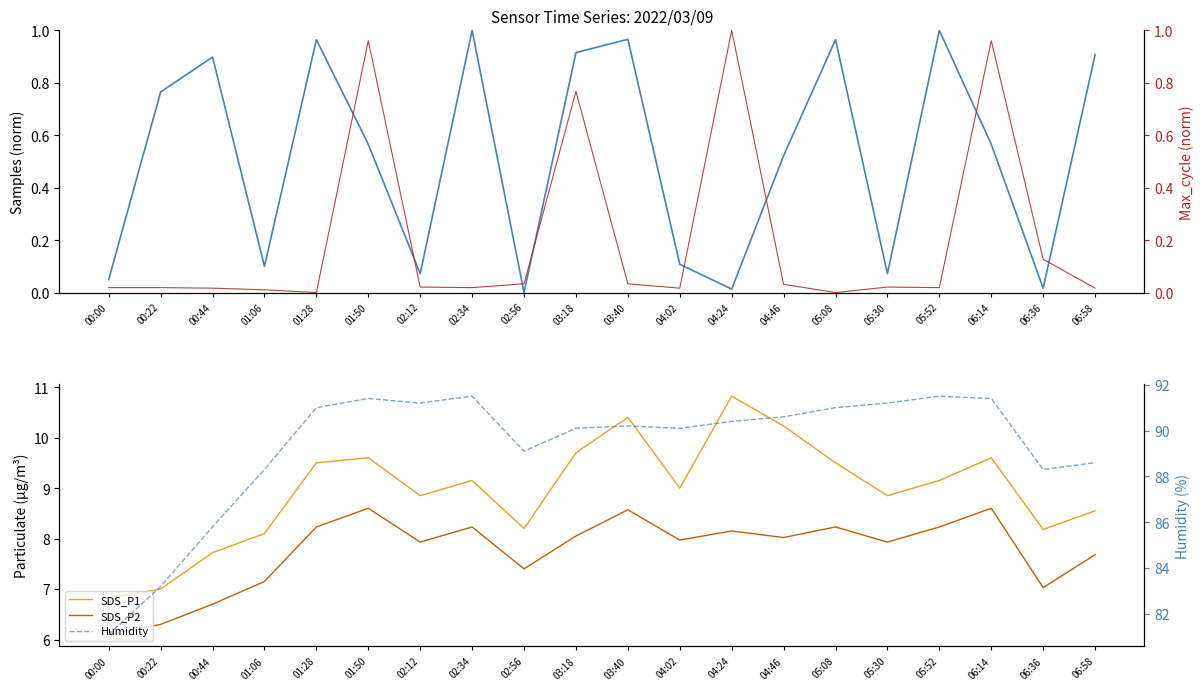

At which label does Humidity first exceed 90?

01:28